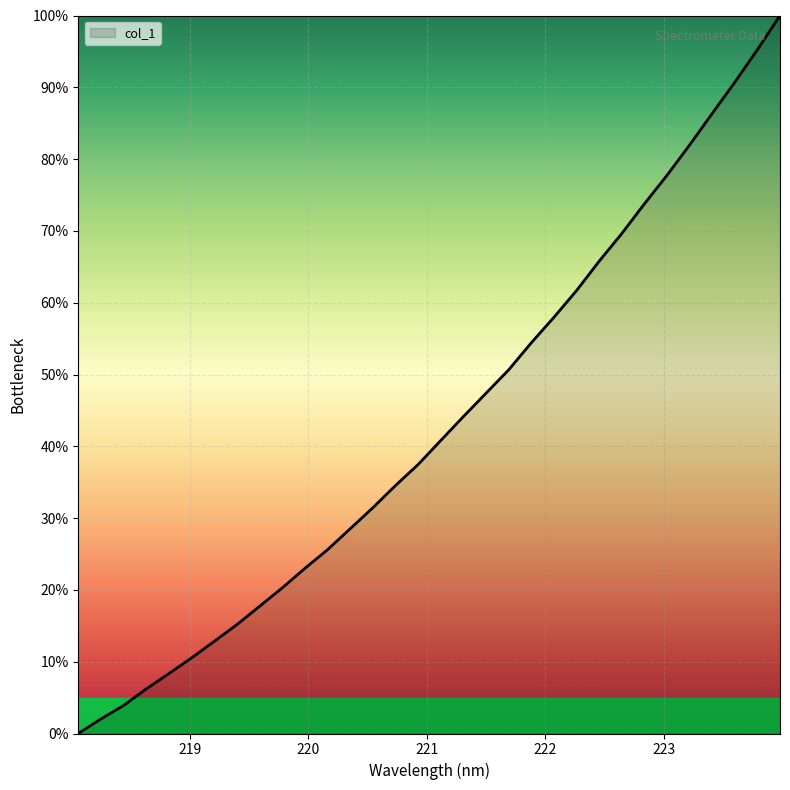

What is the difference between the maximum and minimum values?

100.0